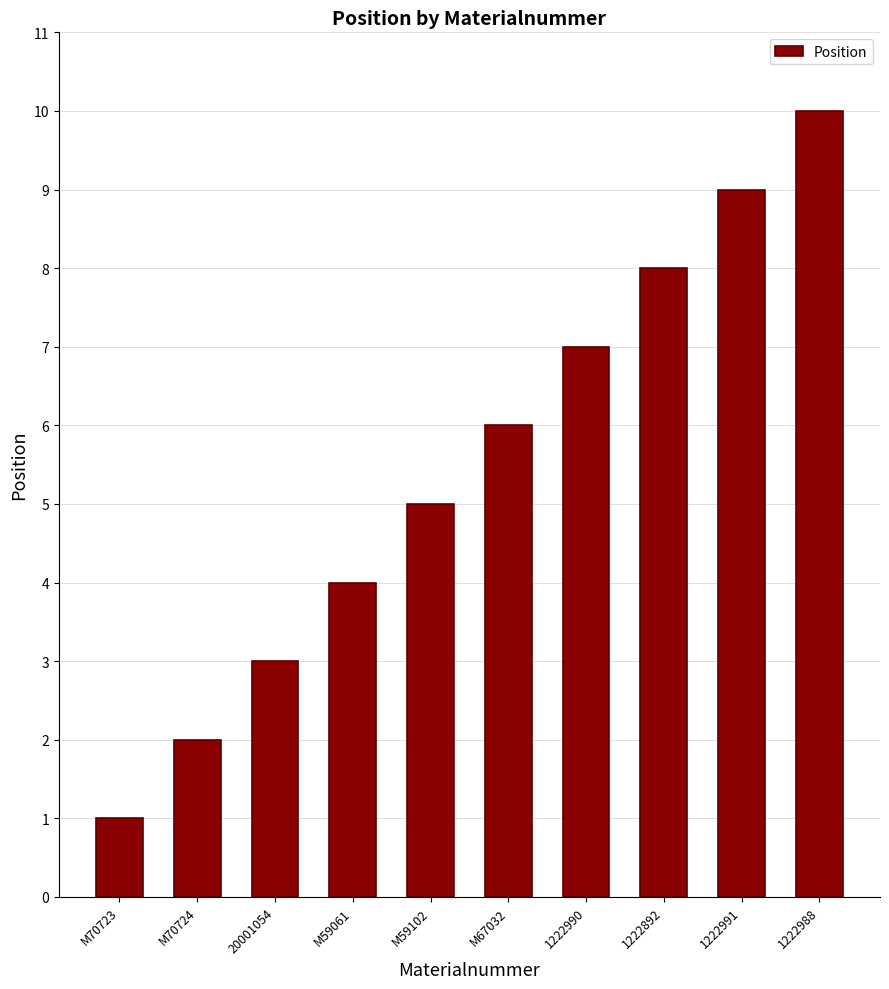

Reading right to left, list all the values displayed in this chart.

10	9	8	7	6	5	4	3	2	1